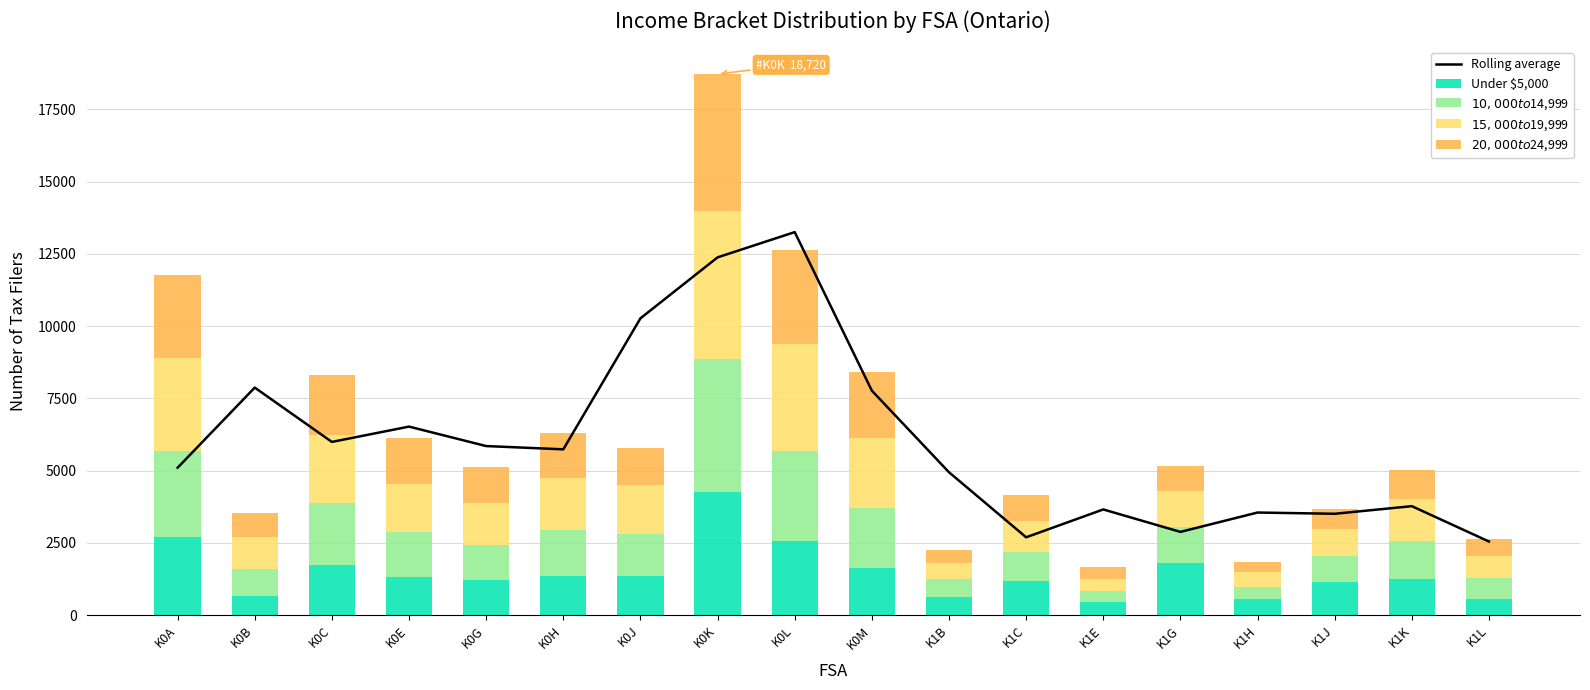

What is the maximum value for Rolling average?

13253.3